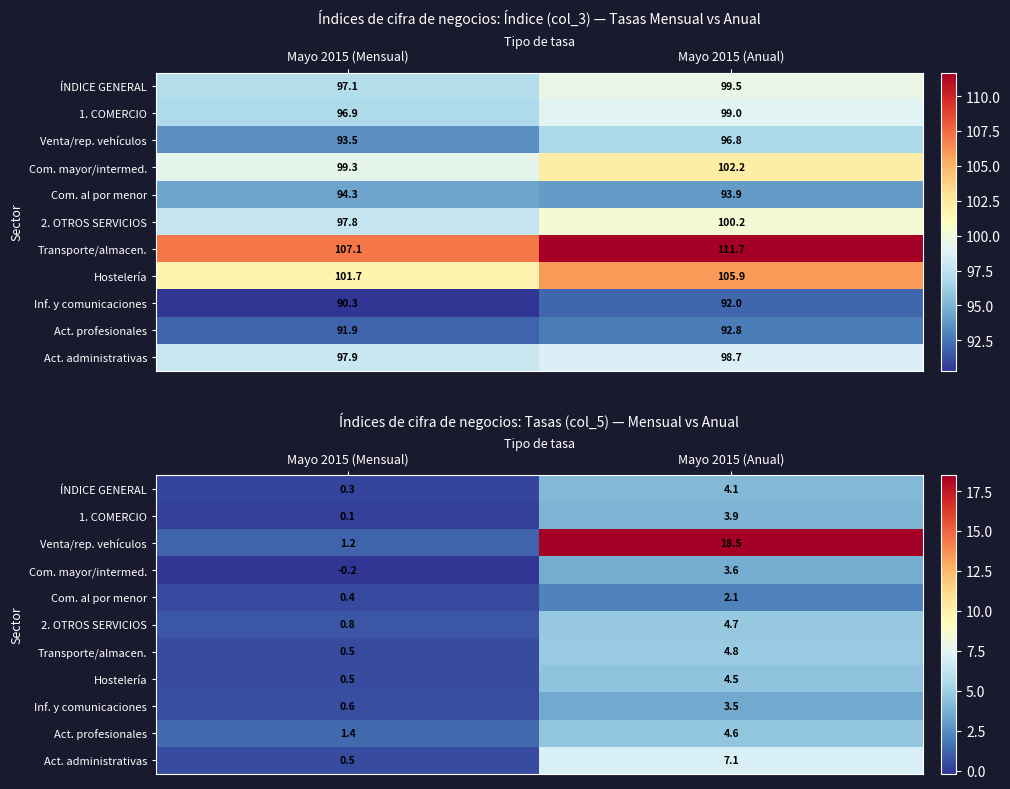

The 2. OTROS SERVICIOS series shows 2.4 at Mayo 2015 (Anual). True or false?

False